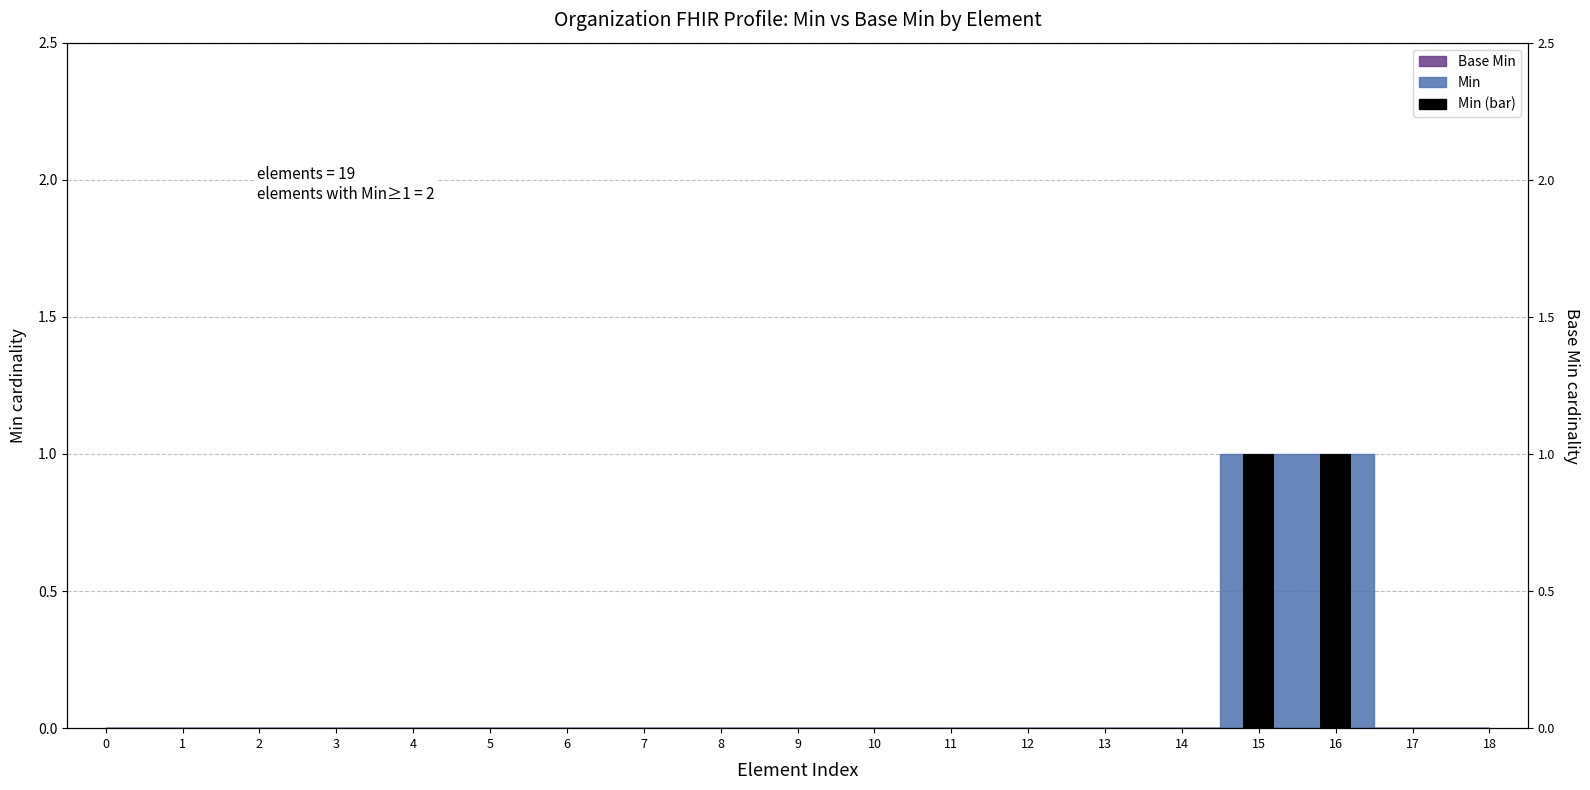

What is the difference between the maximum and second lowest values?

1